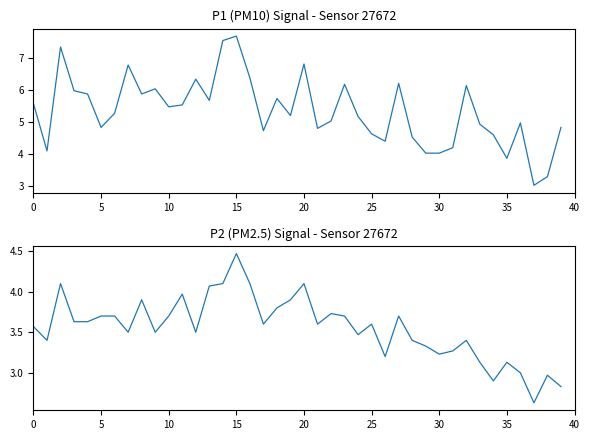

Which series has the widest spread of values?

P1